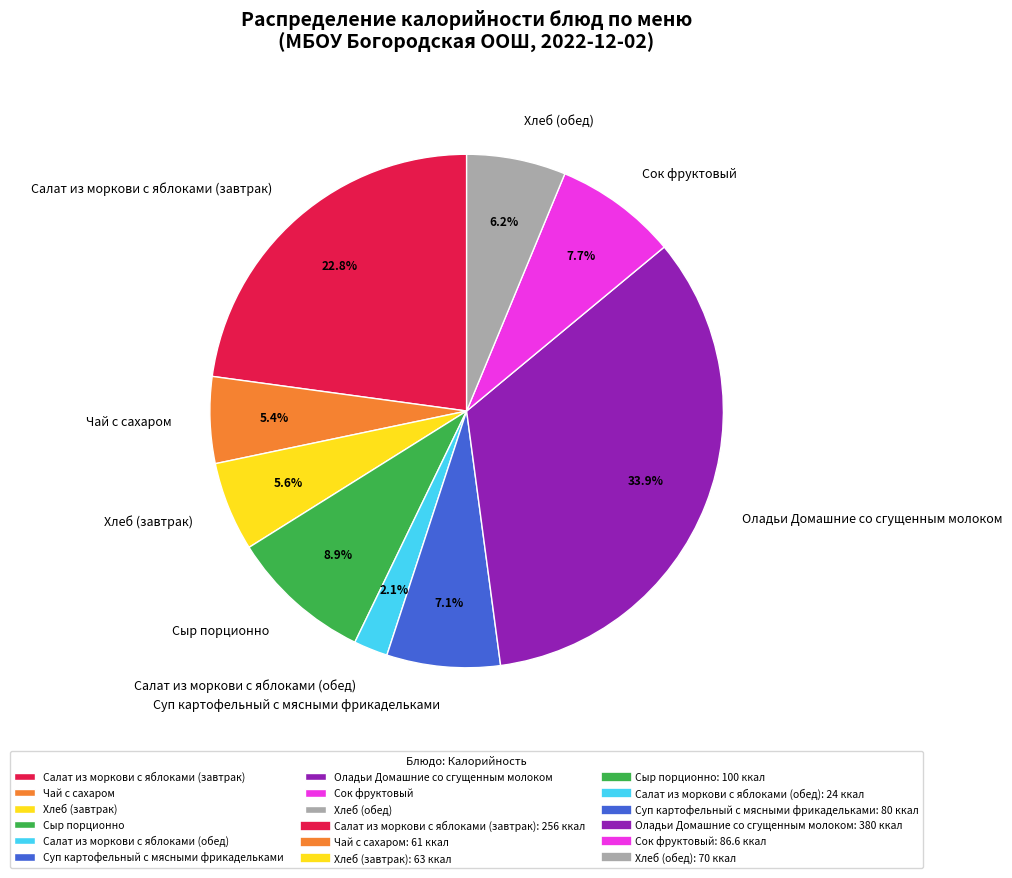

Which slice is the smallest?

Салат из моркови с яблоками (обед)